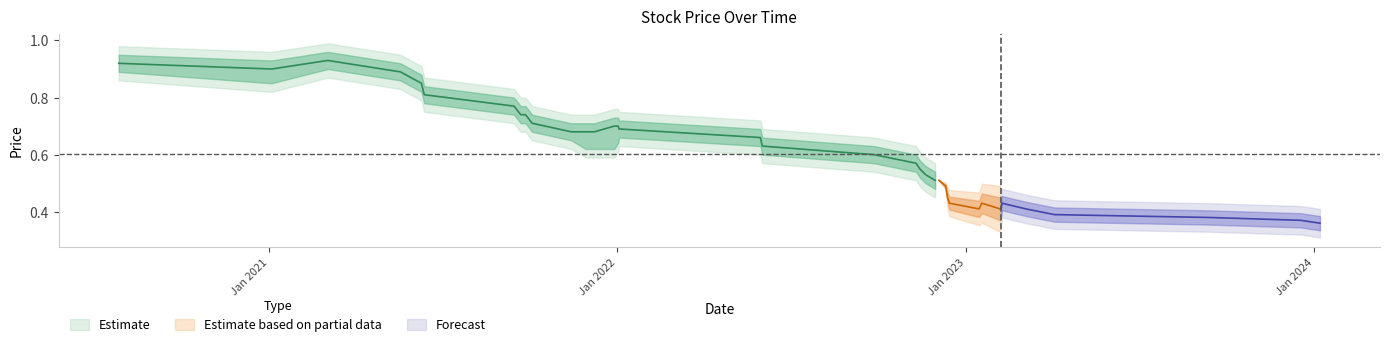

The value of closing at 10 is 0.4. True or false?

True